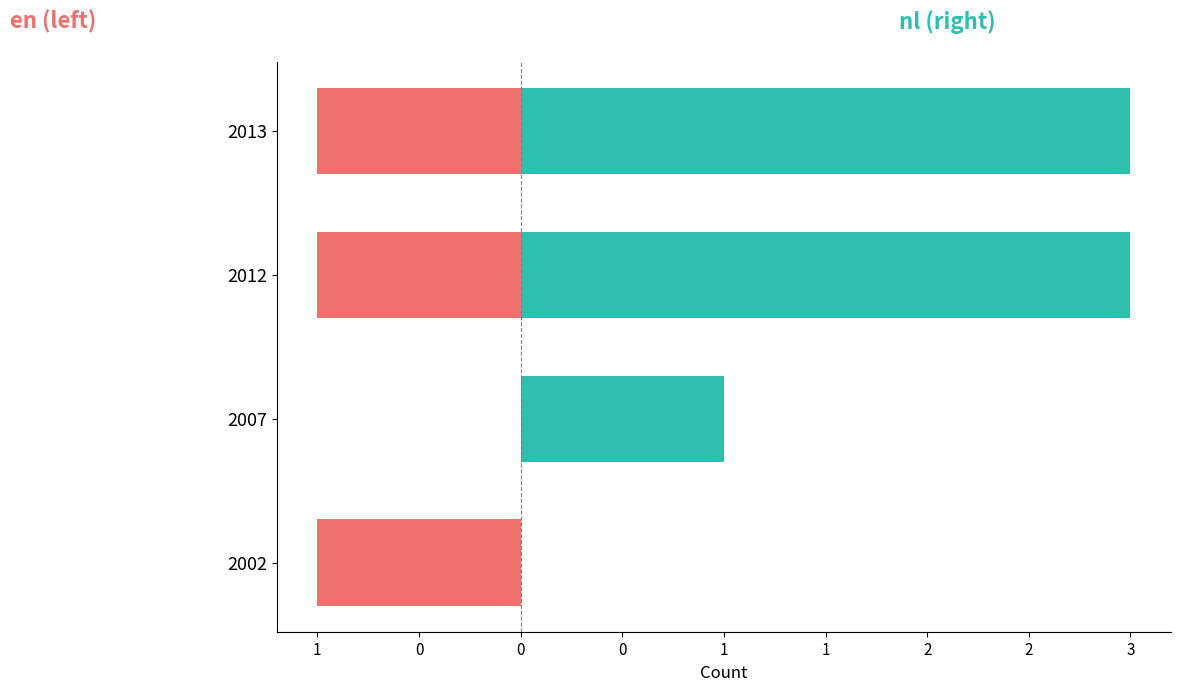

What are all the series names shown in the legend?

en (left), nl (right)